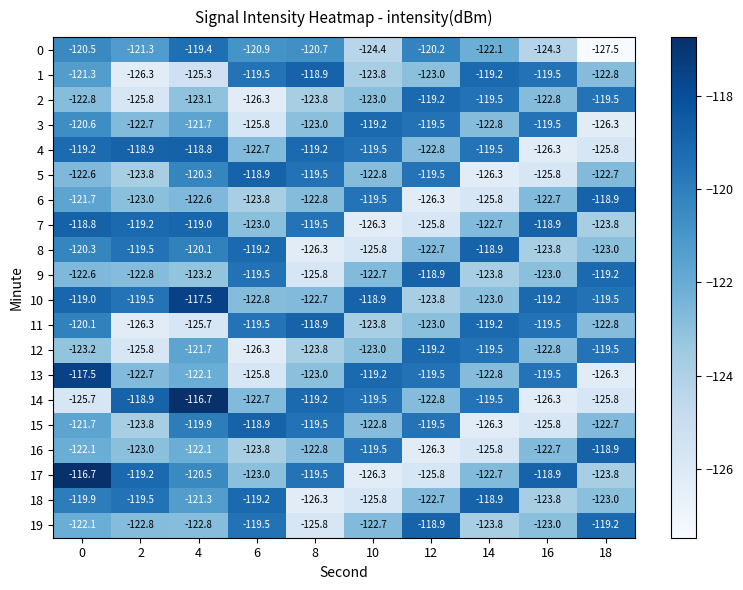

Where is 8 nearest to the value -122?

12